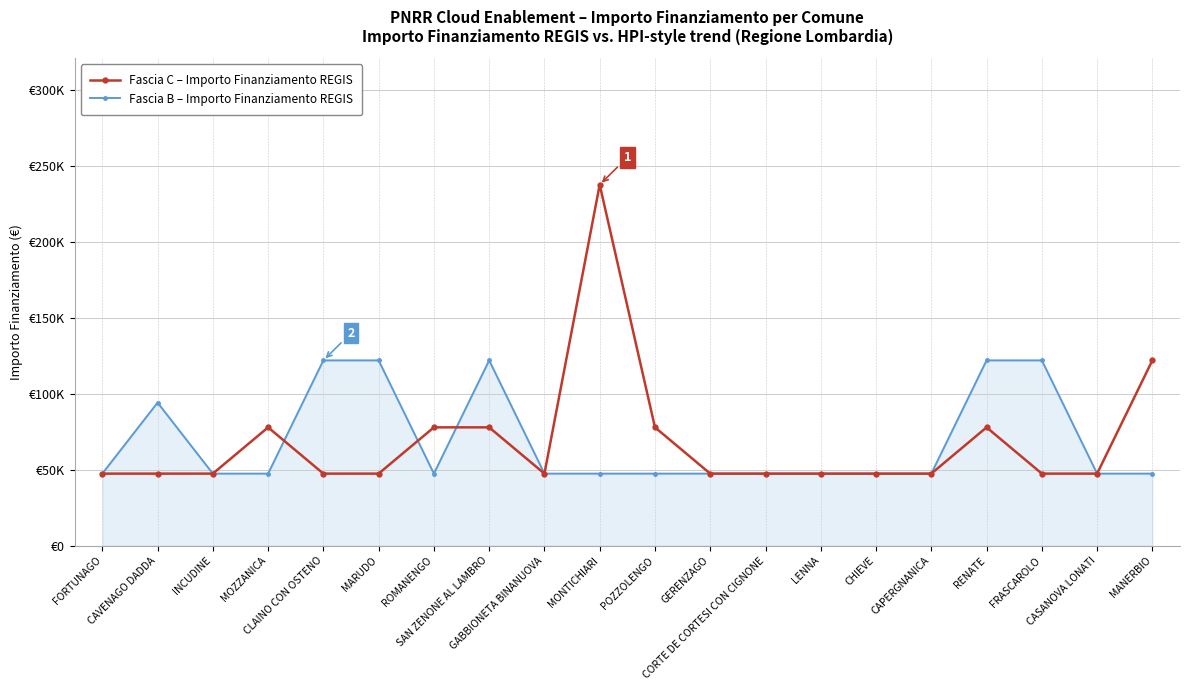

Read the Fascia C – Importo Finanziamento REGIS value at CHIEVE, to the nearest 100.

47400